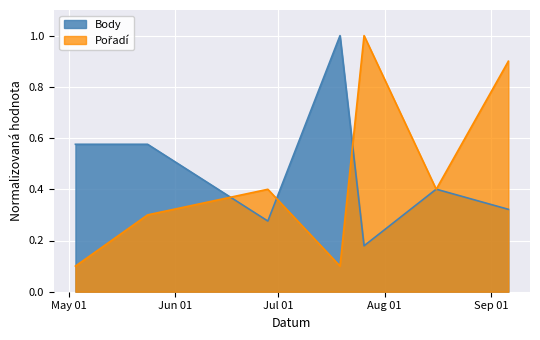

True or false: Body has a value of 0.6 at 2023-05-03.

True